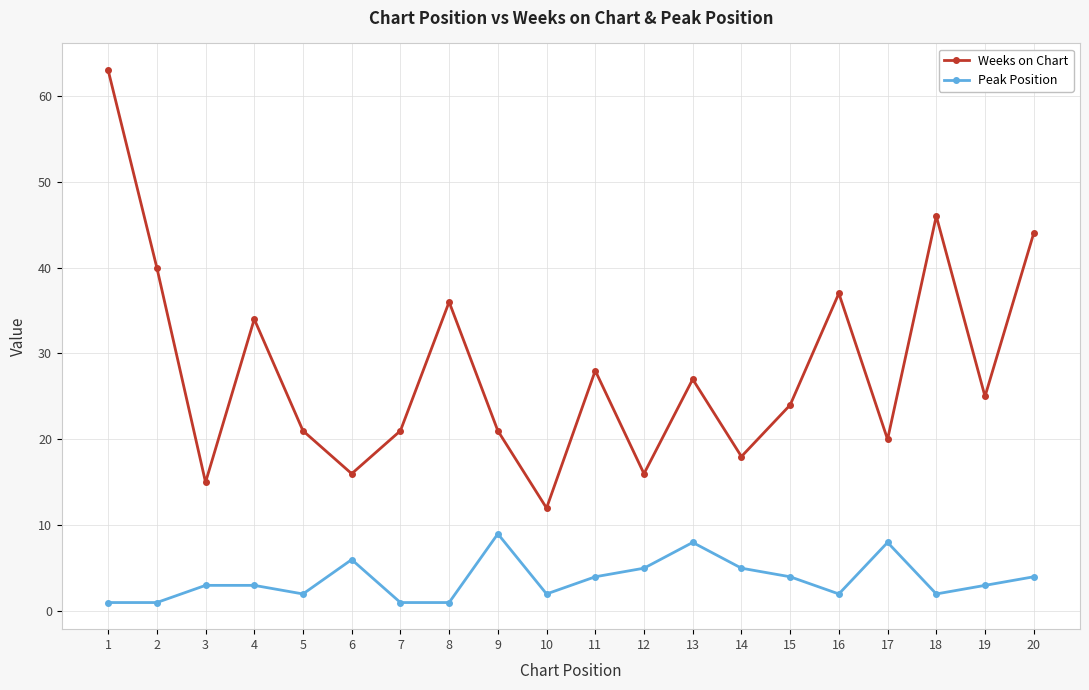

How many categories are shown in the chart?

20